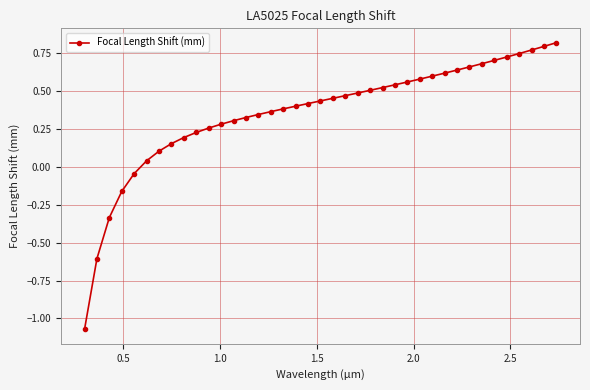

What is the difference between the maximum and minimum values?

1.9